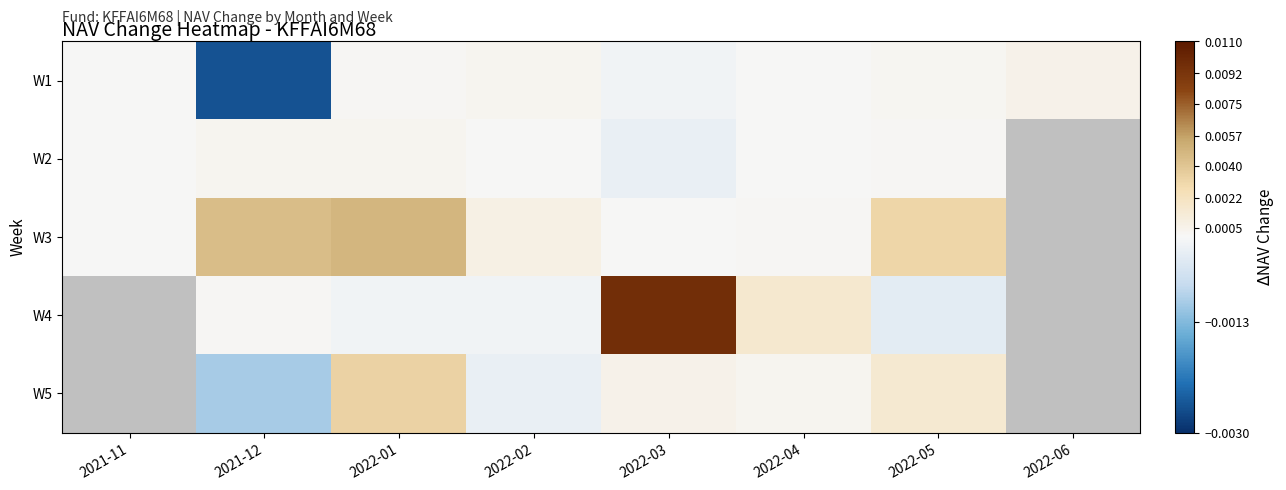

The value of W3 at 2022-01 is 0.0. True or false?

False